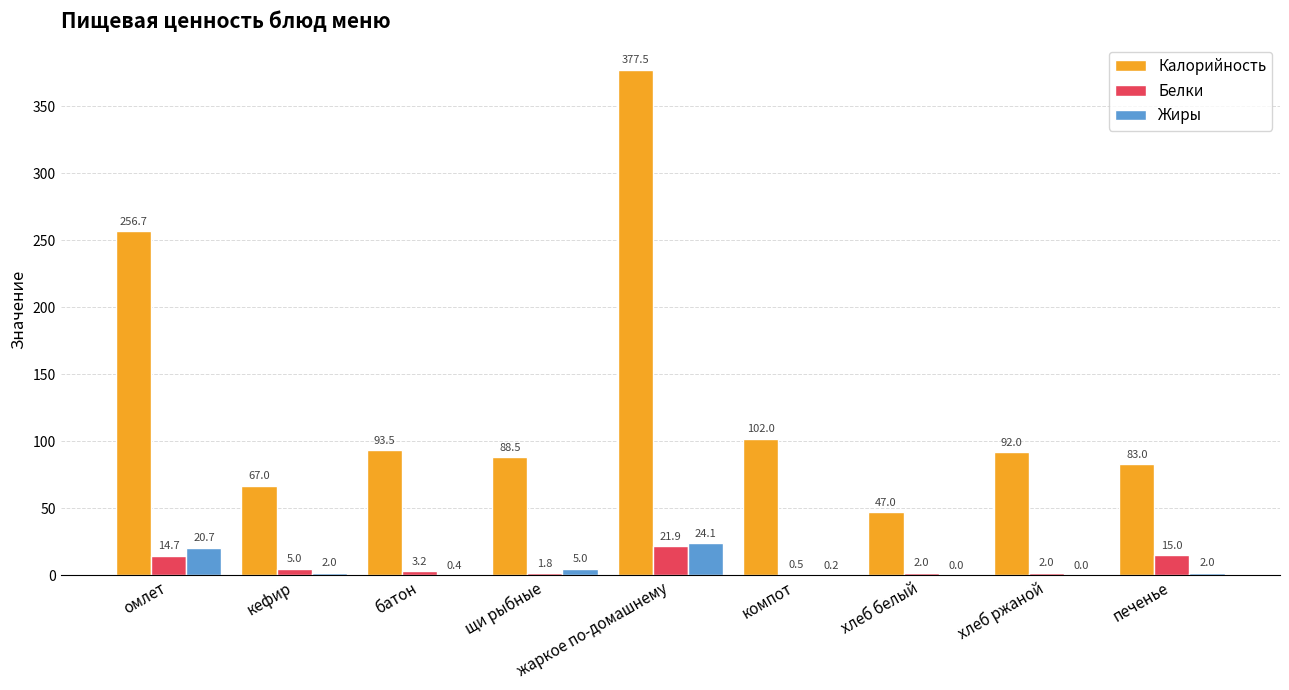

Which series changed the most between кефир and компот?

Калорийность